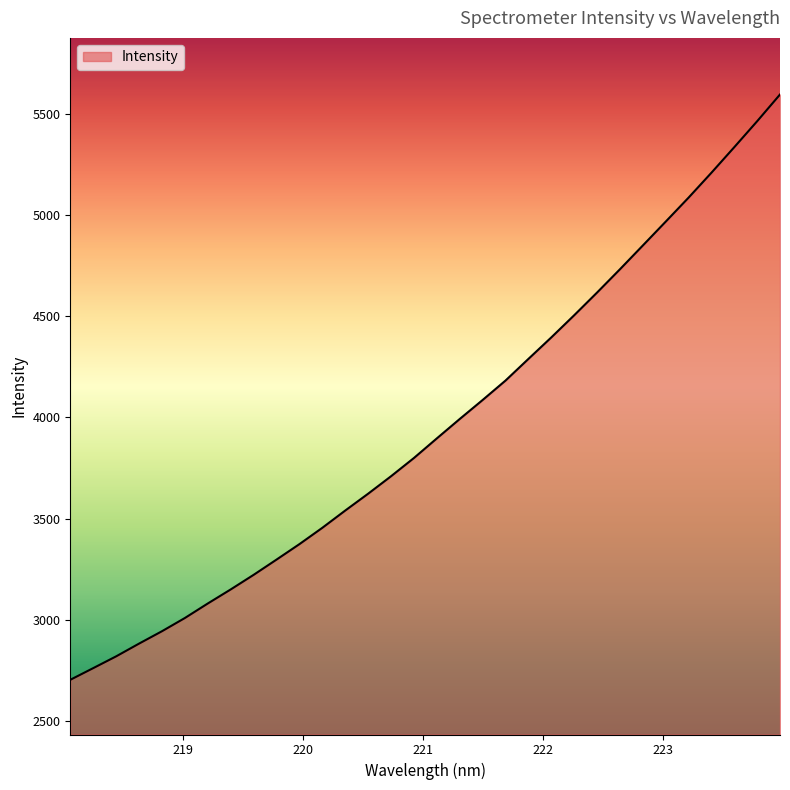

What is the smallest value displayed?

2702.9